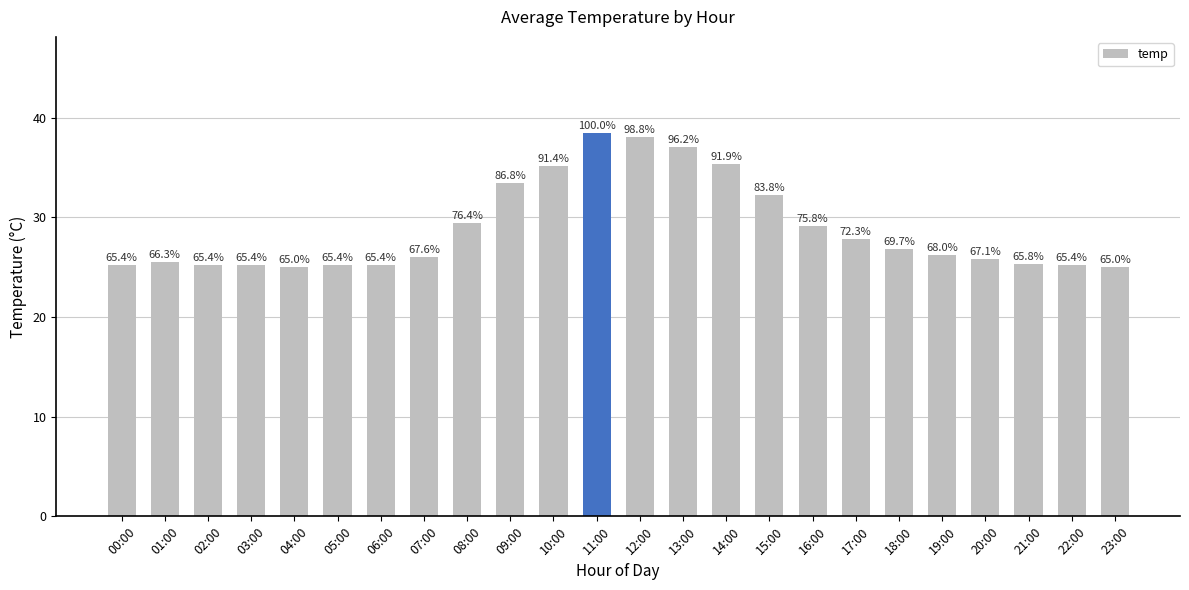

The value at 09:00 is 33.4. True or false?

True